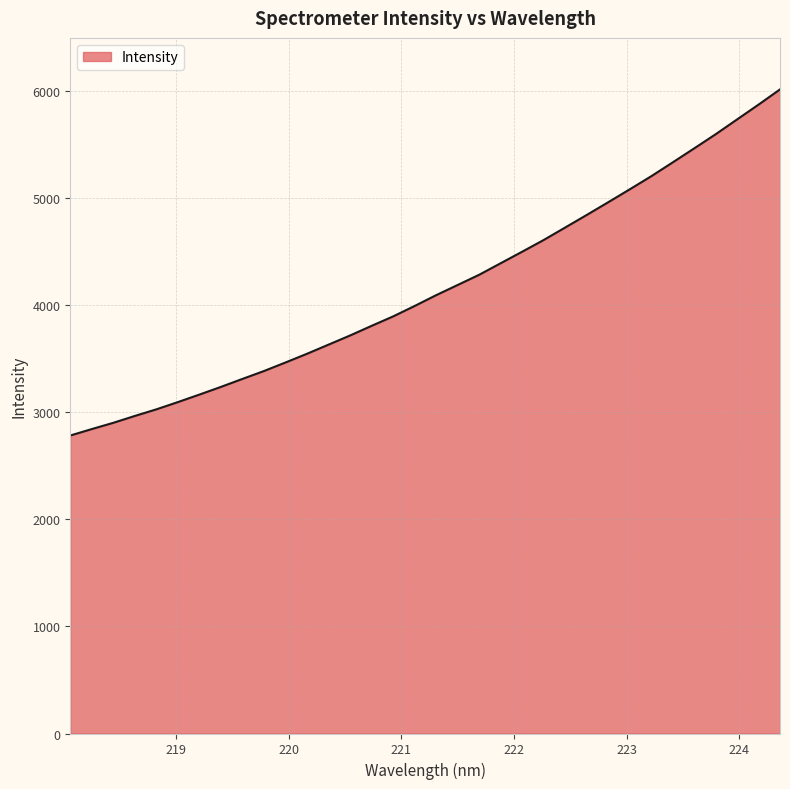

What is the minimum value shown in the chart?

2784.0